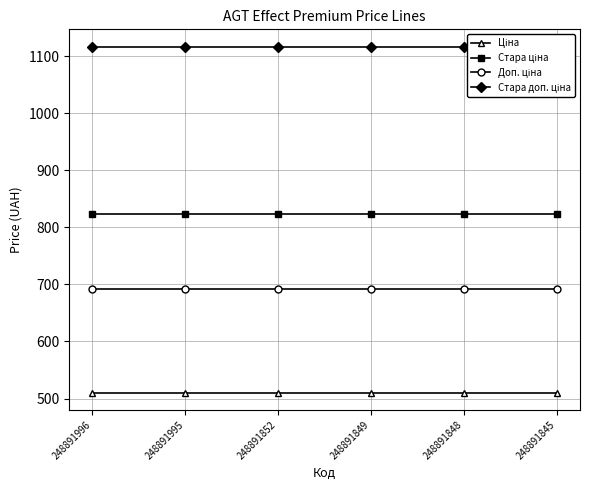

Where is Стара доп. ціна nearest to the value 1116?

248891996